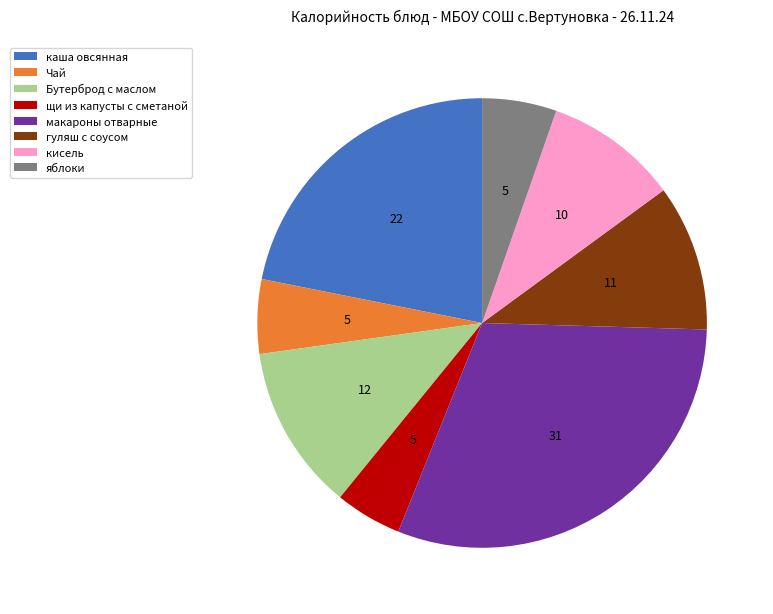

Which slice is the smallest?

щи из капусты с сметаной